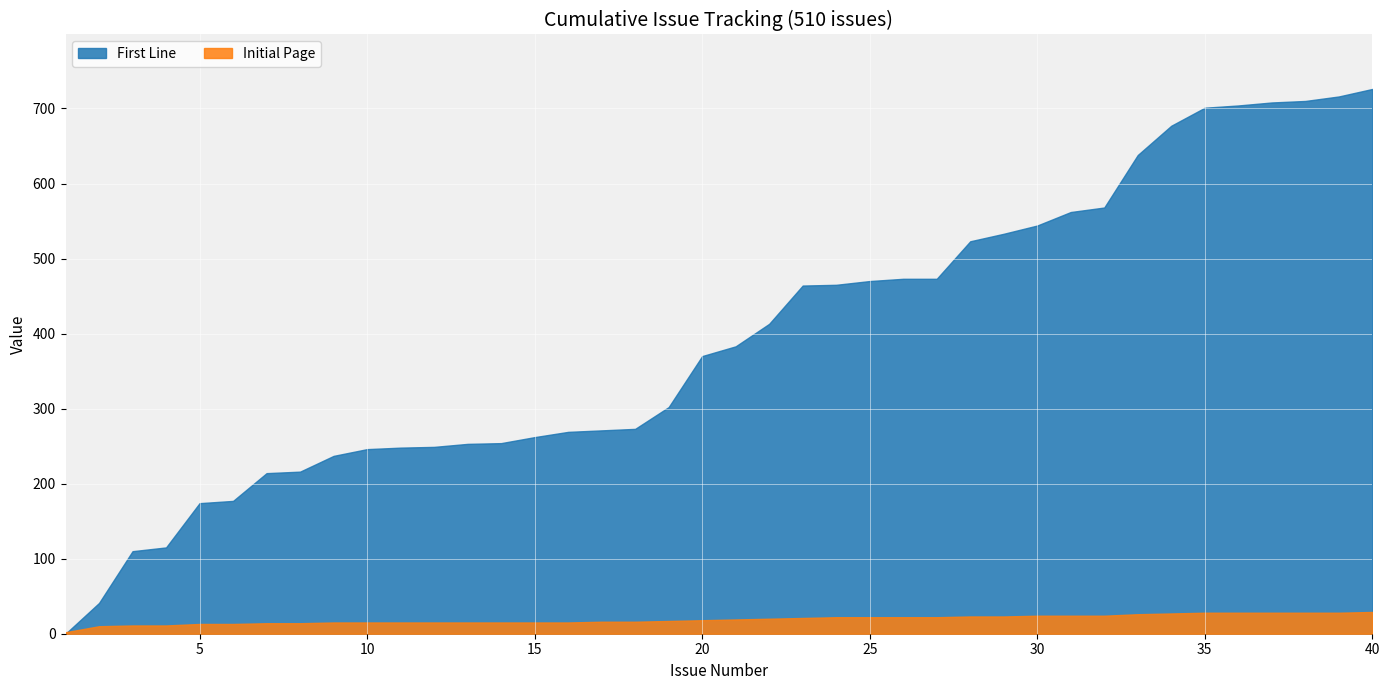

Between 18 and 29, which is larger?

29